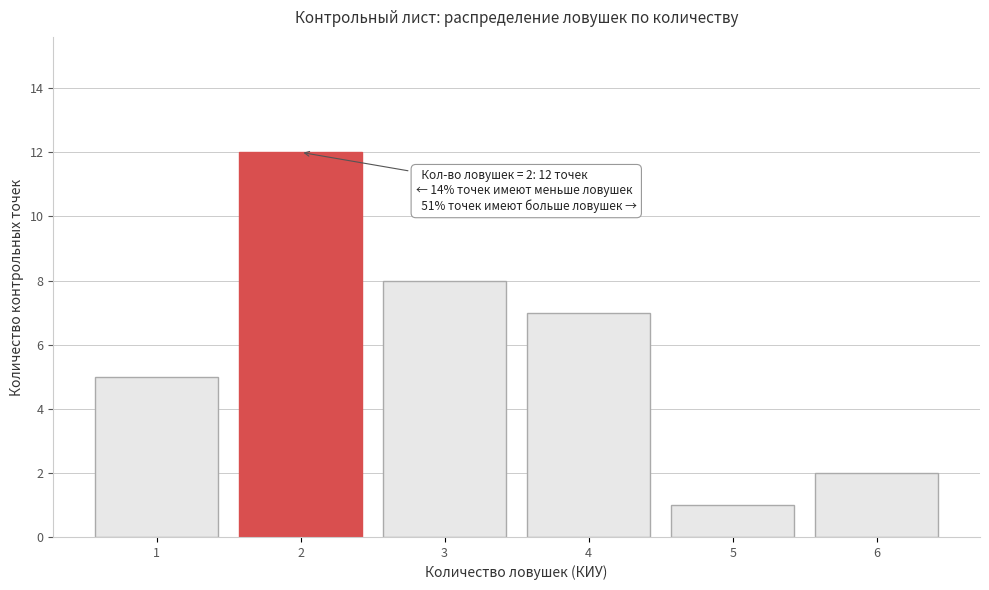

Reading left to right, list all the values displayed in this chart.

5	12	8	7	1	2